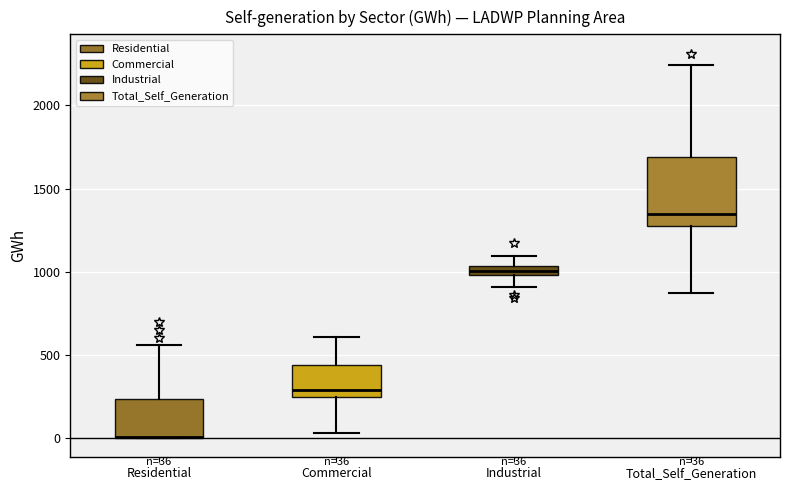

Which box is the tallest, from its lower edge to its upper edge?

Total_Self_Generation